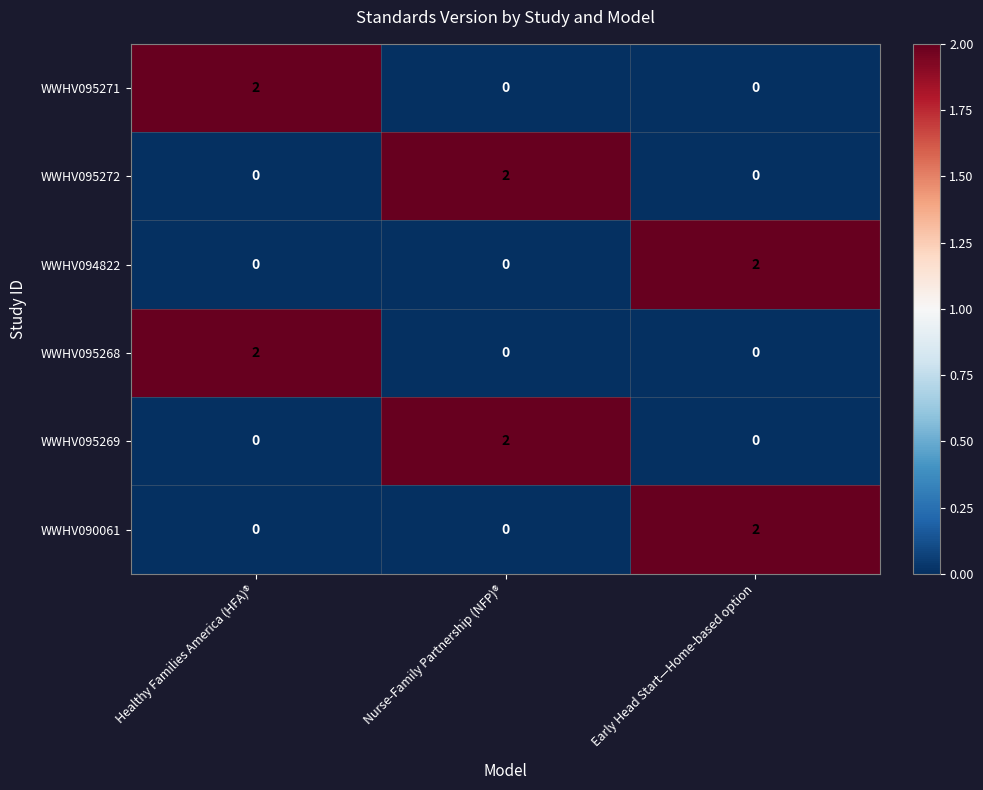

What is the total value across all series at Healthy Families America (HFA)®?

4